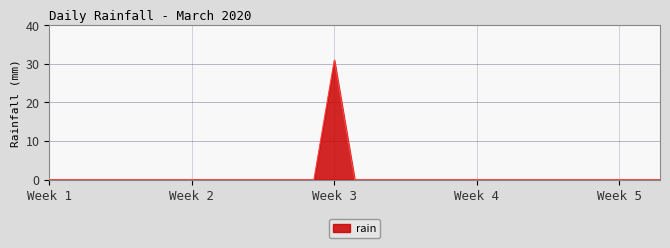

What is the difference between the maximum and minimum values?

31